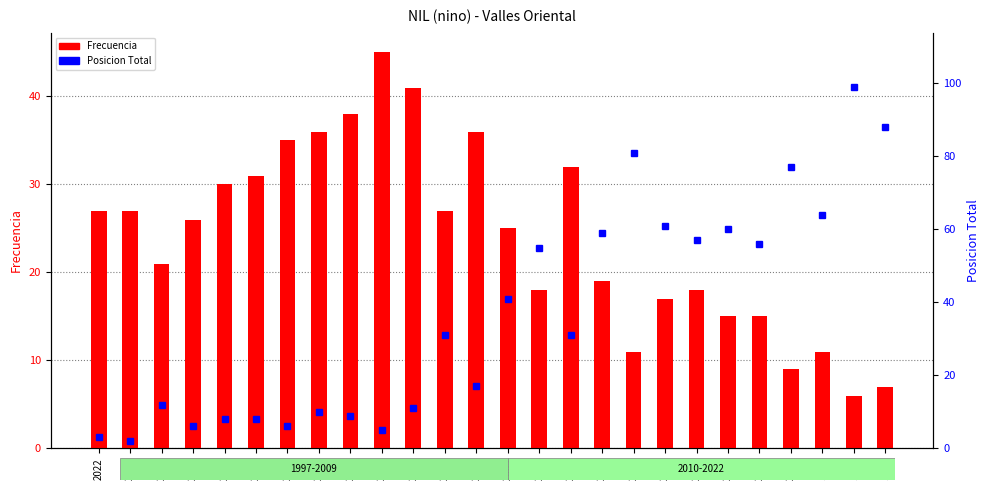

How many values in the Posicion Total series are below 31?

12